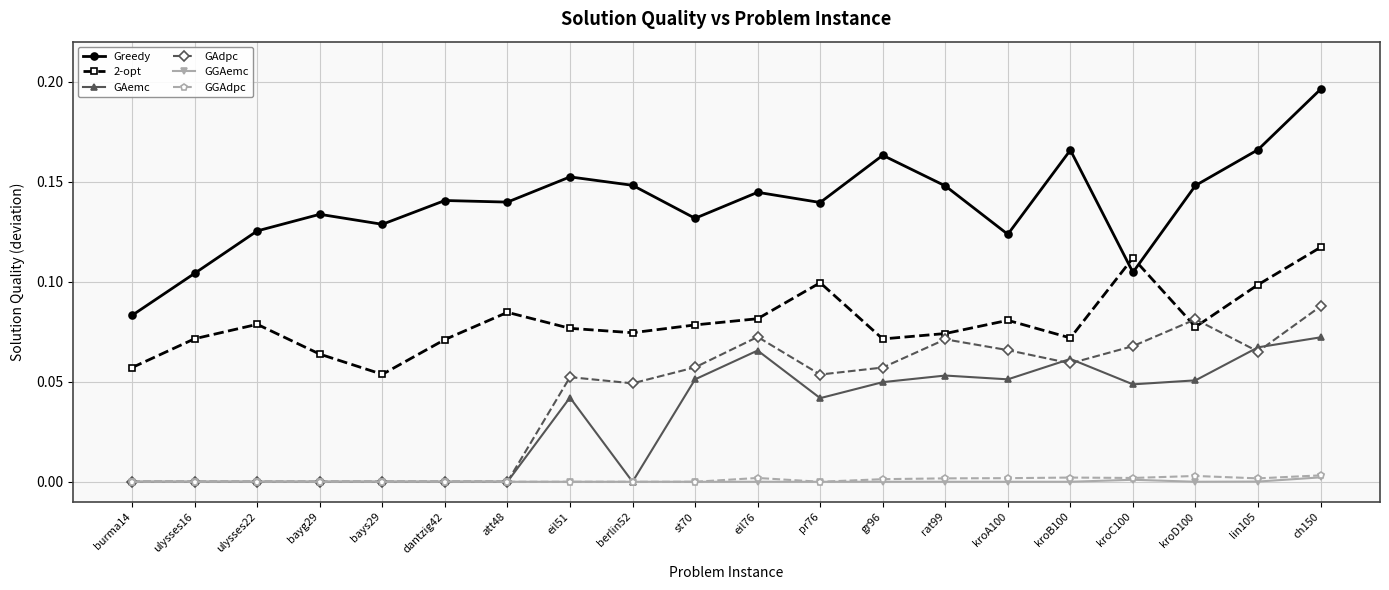

Is it true that 2-opt equals 0.0 at ulysses22?

False